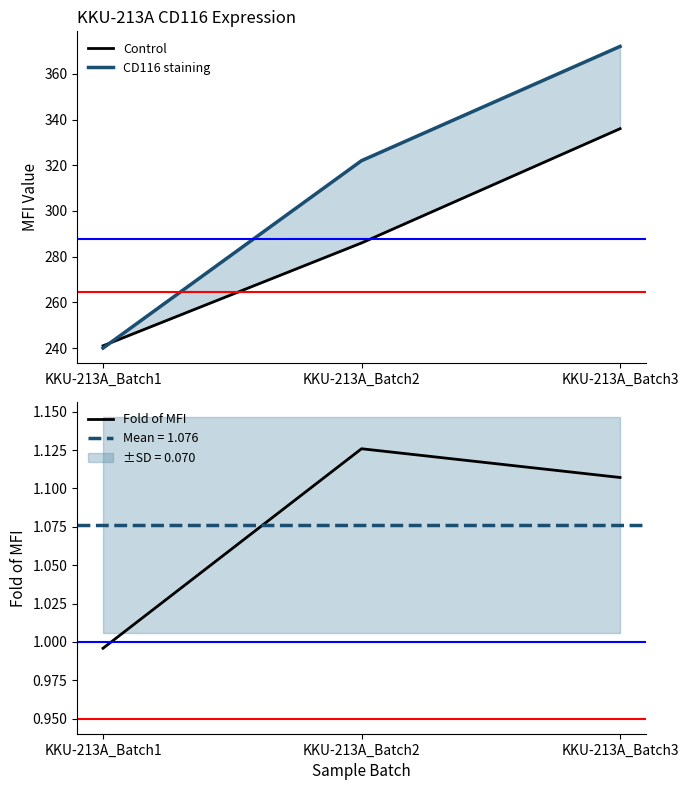

Is the value of Control at KKU-213A_Batch1 greater than the value of CD116 staining at KKU-213A_Batch2?

No